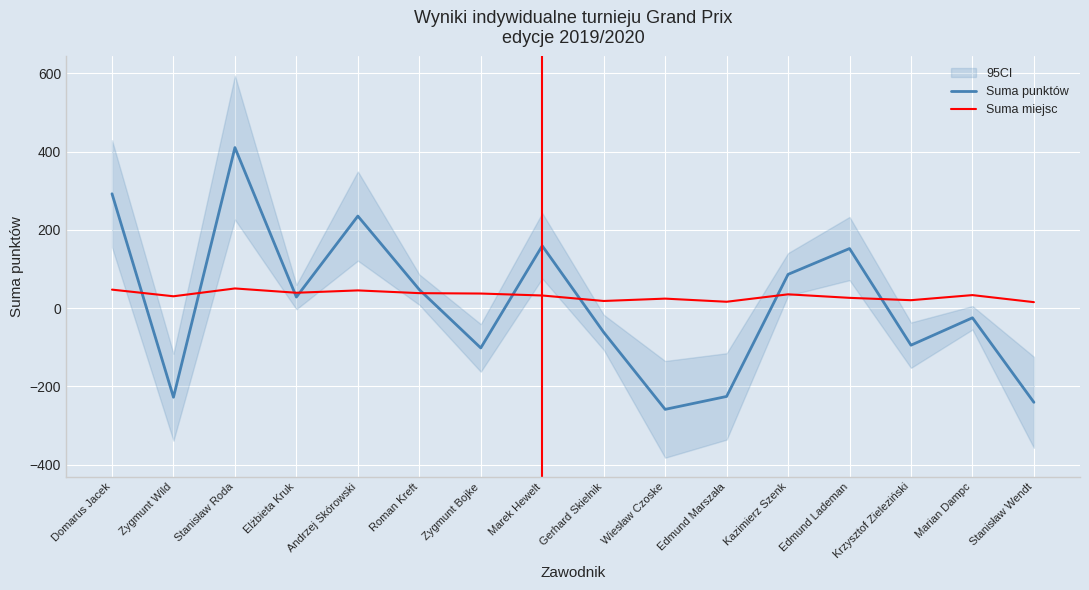

At how many categories does at least one series exceed 105?

5